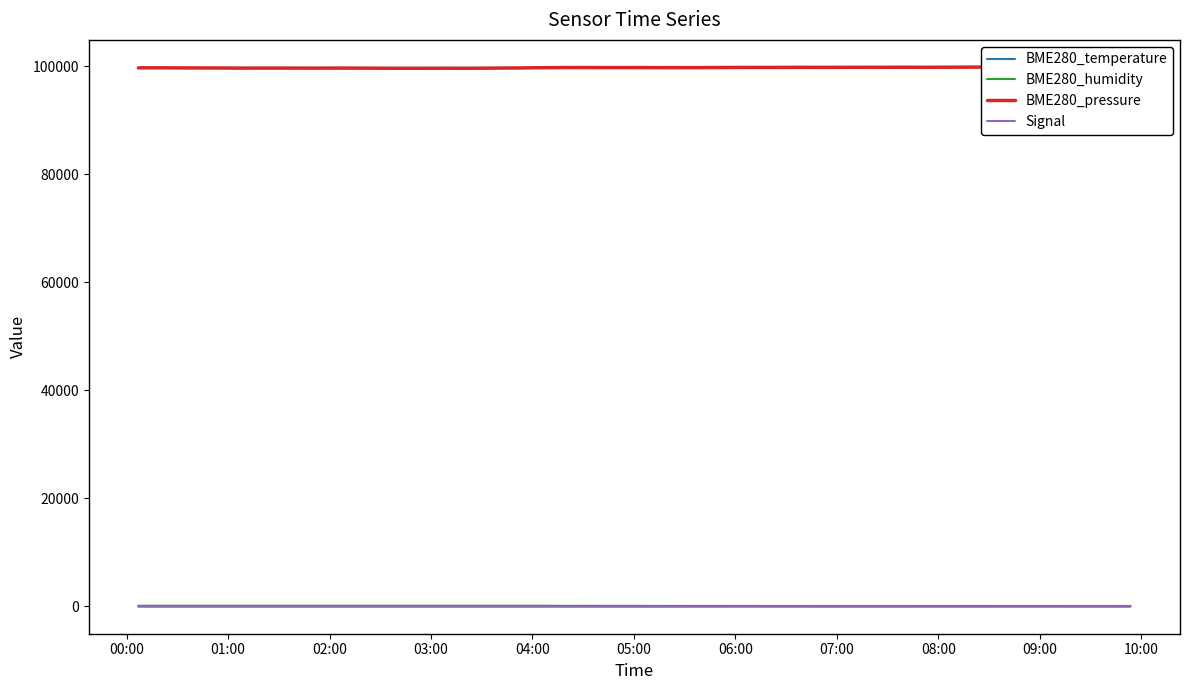

Rank the series at 09:00 from highest to lowest value.

BME280_pressure, BME280_humidity, BME280_temperature, Signal